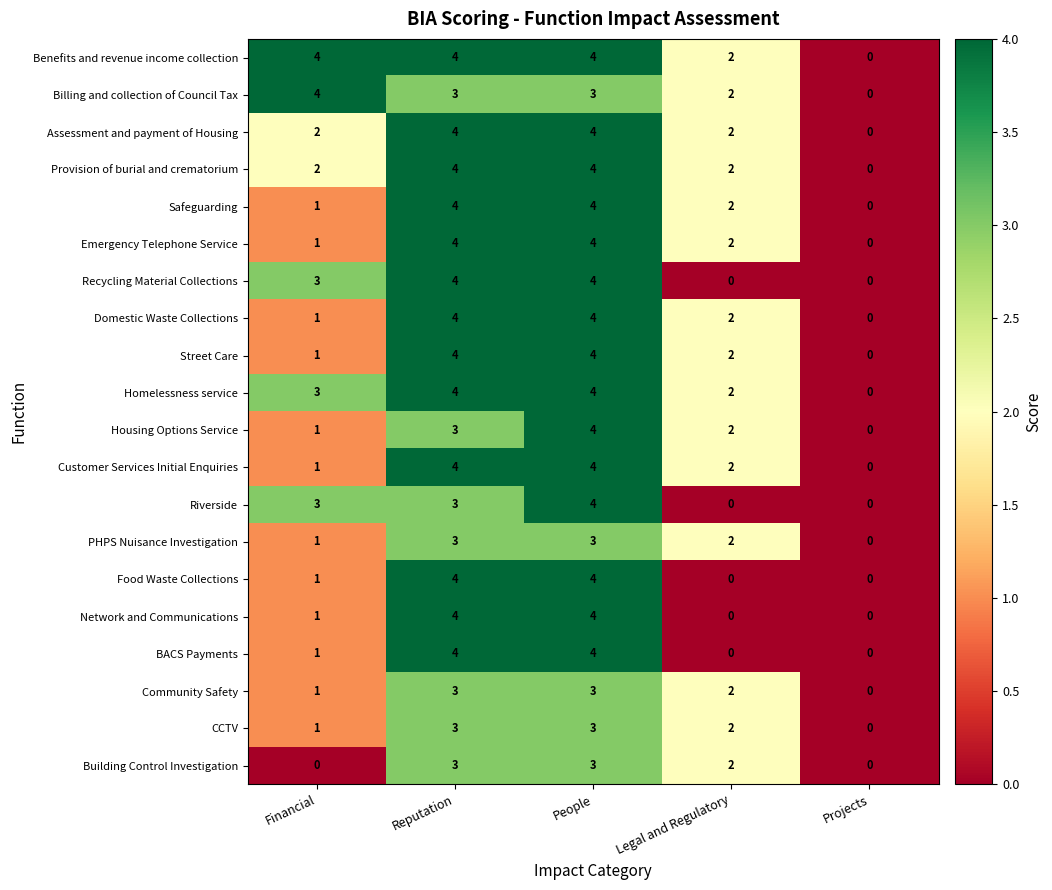

What is the total value across all series at Legal and Regulatory?

30